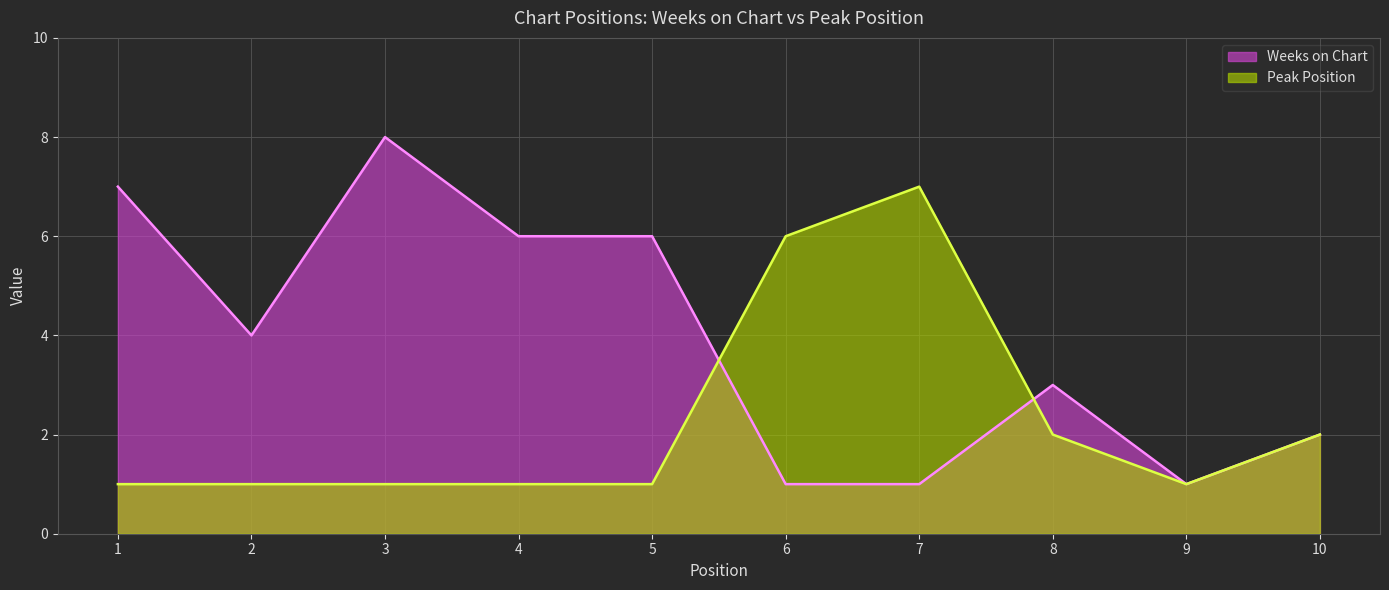

What is the highest value of the Weeks on Chart series?

8